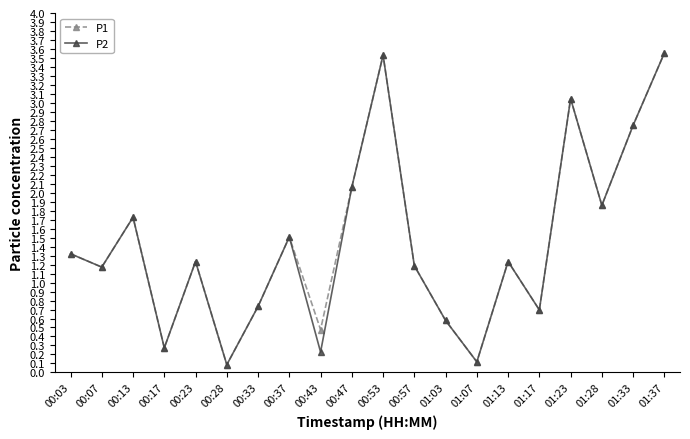

What position from the right is 00:37?

13